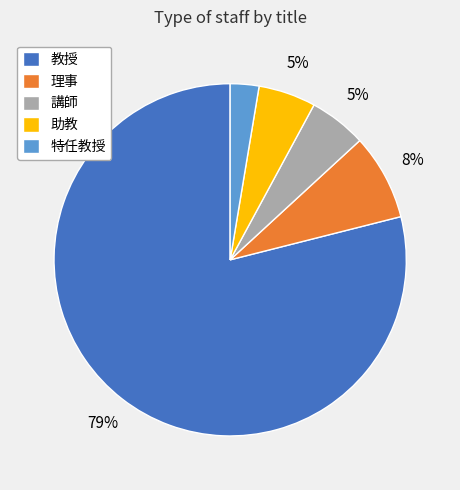

Is the sum of 特任教授 and 教授 greater than half?

Yes